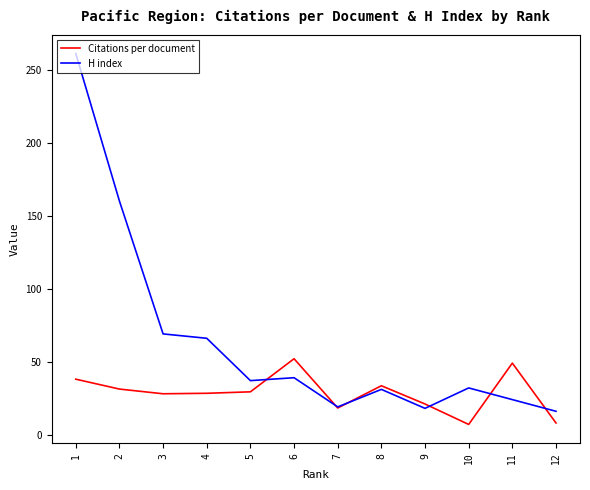

At which label is H index closest to 138?

2